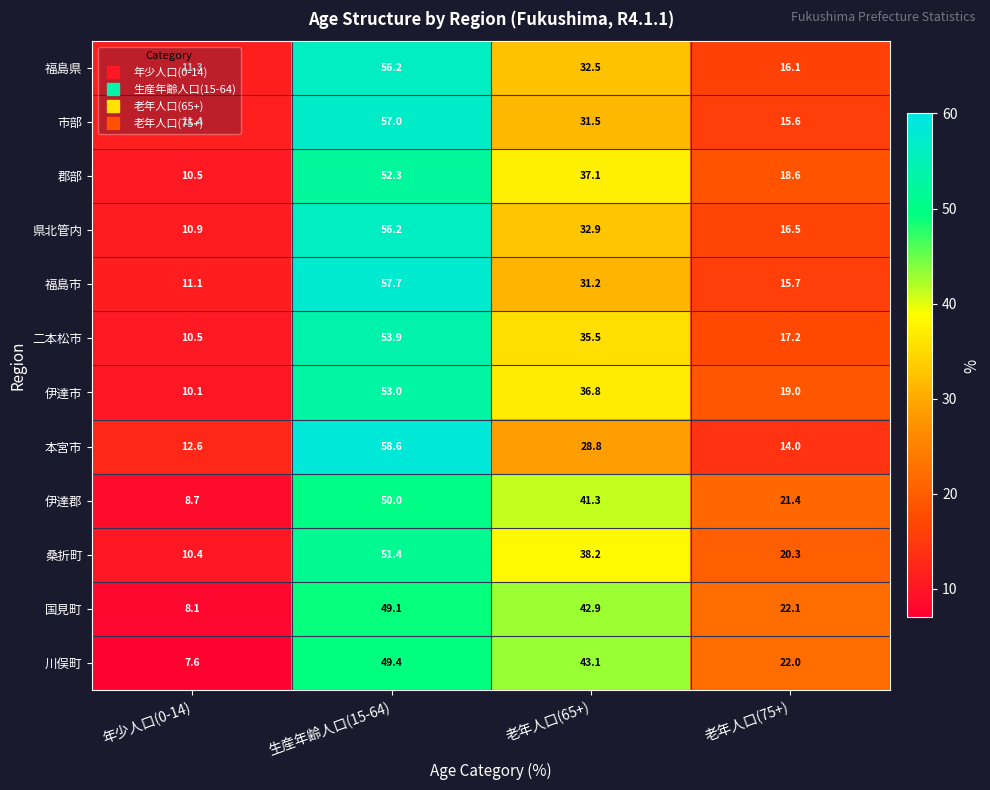

How many data points does each series have?

4